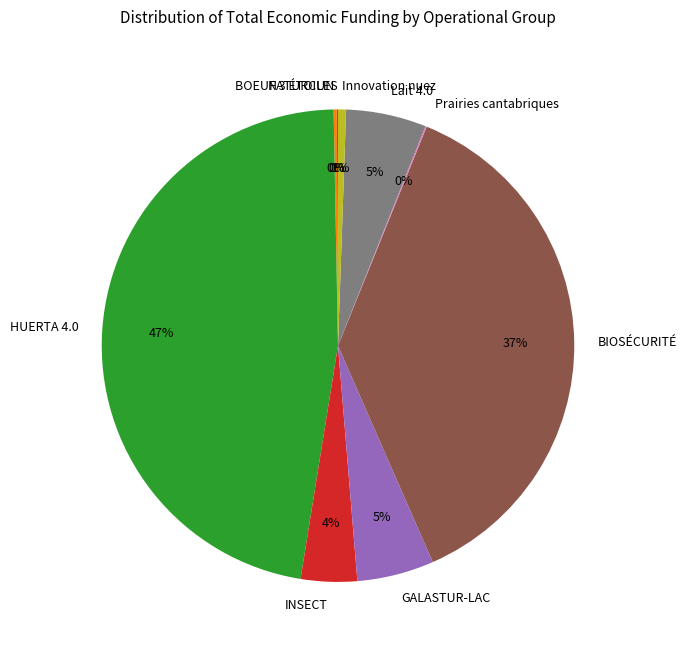

Is Lait 4.0 the majority of the pie?

No